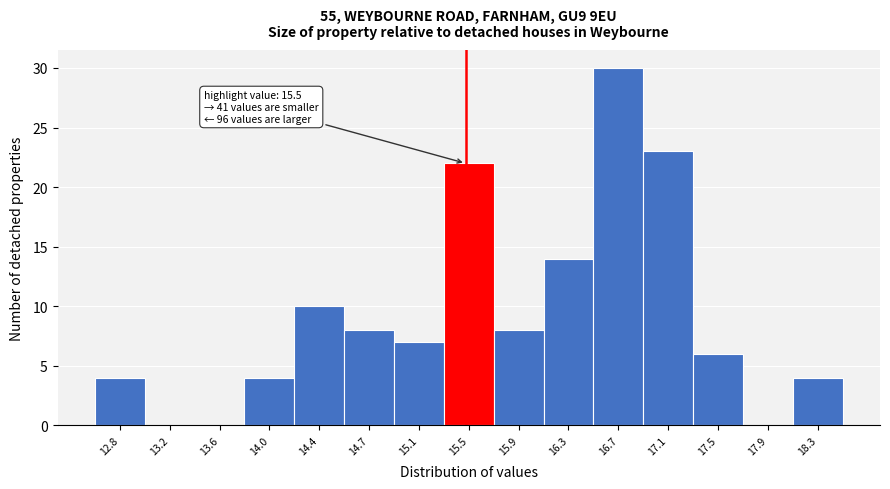

Over which range of the x-axis is the bar tallest?

16.50 to 16.89